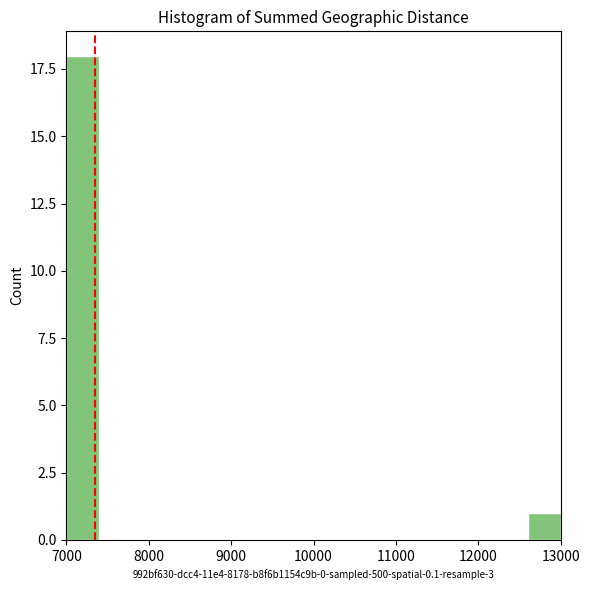

Read against the x-axis, roughly where is the centre of the tallest bar?

7200